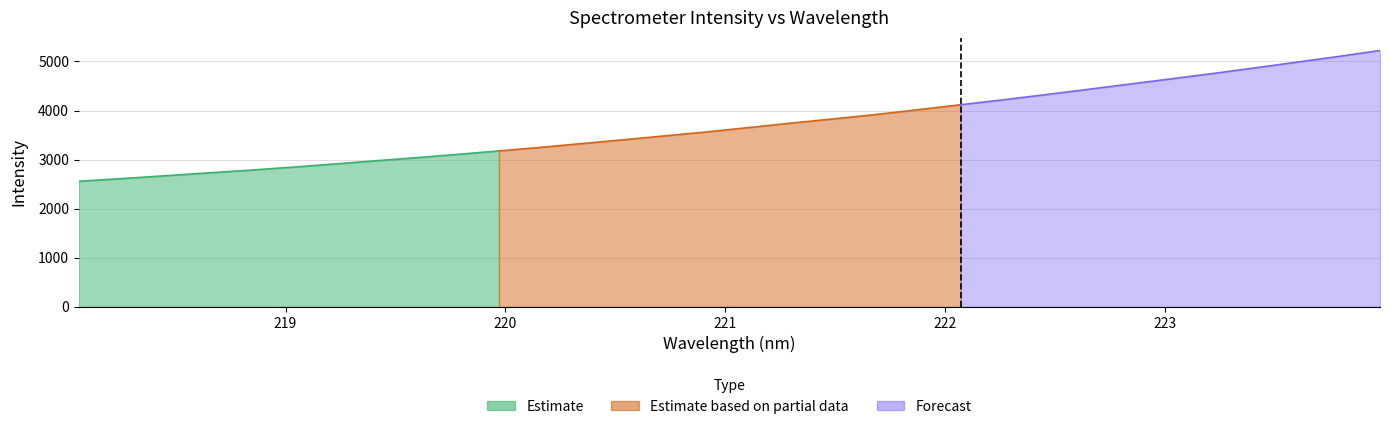

True or false: the data shows 3920.8 at 221.6902.

True